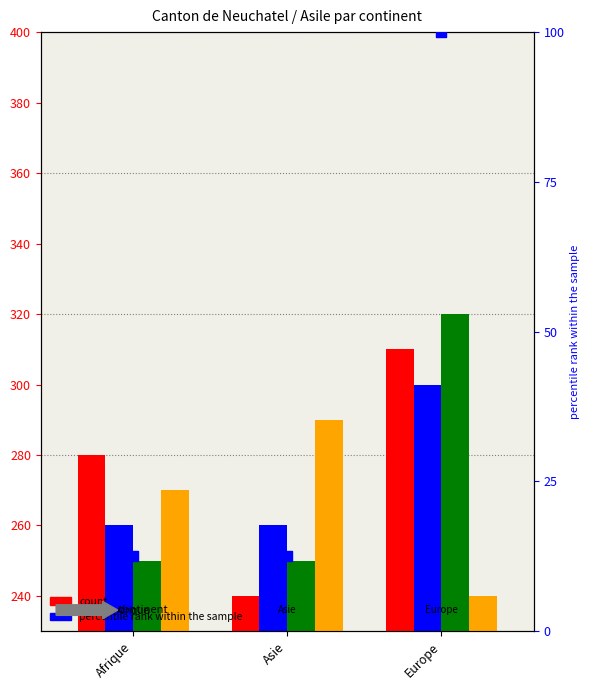

At how many categories does at least one series exceed 298?

1